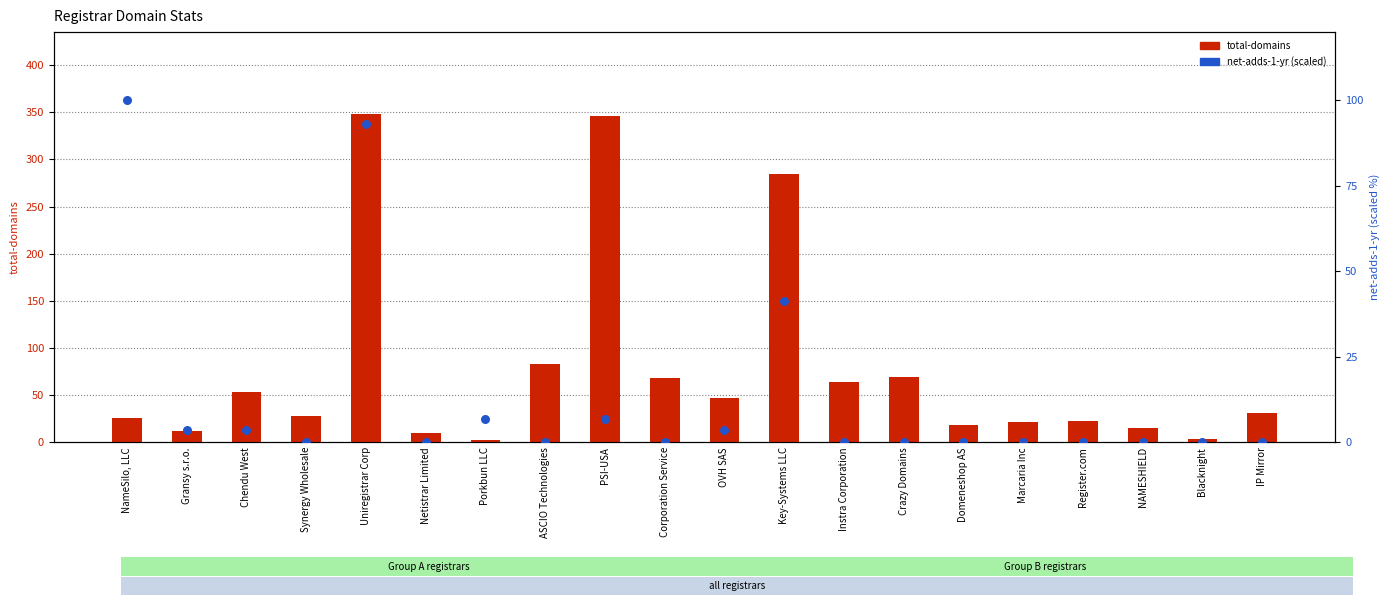

Which series contains the lowest Y value?

net-adds-1-yr